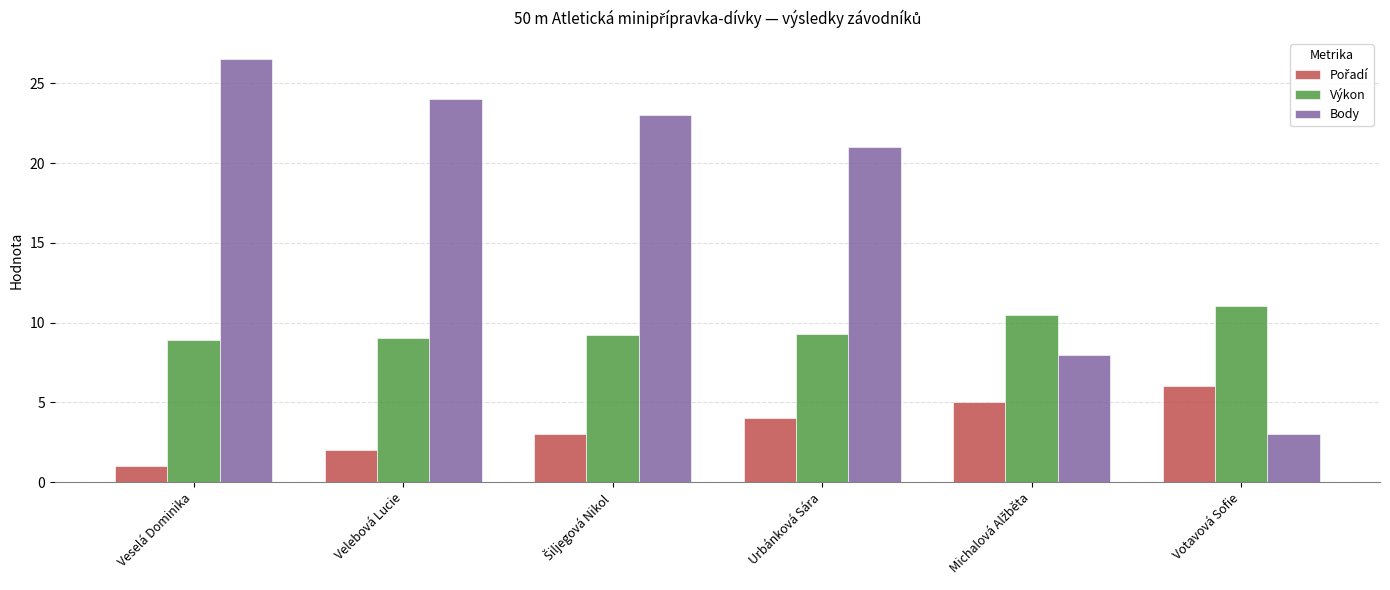

Is it true that Body equals 26.5 at Veselá Dominika?

True